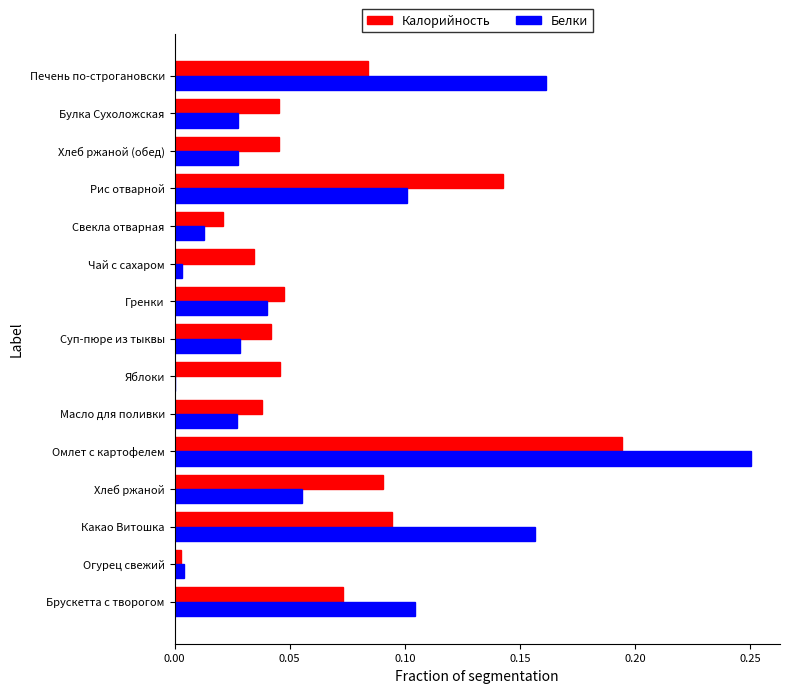

Which series changed the most between Омлет с картофелем and Суп-пюре из тыквы?

Белки